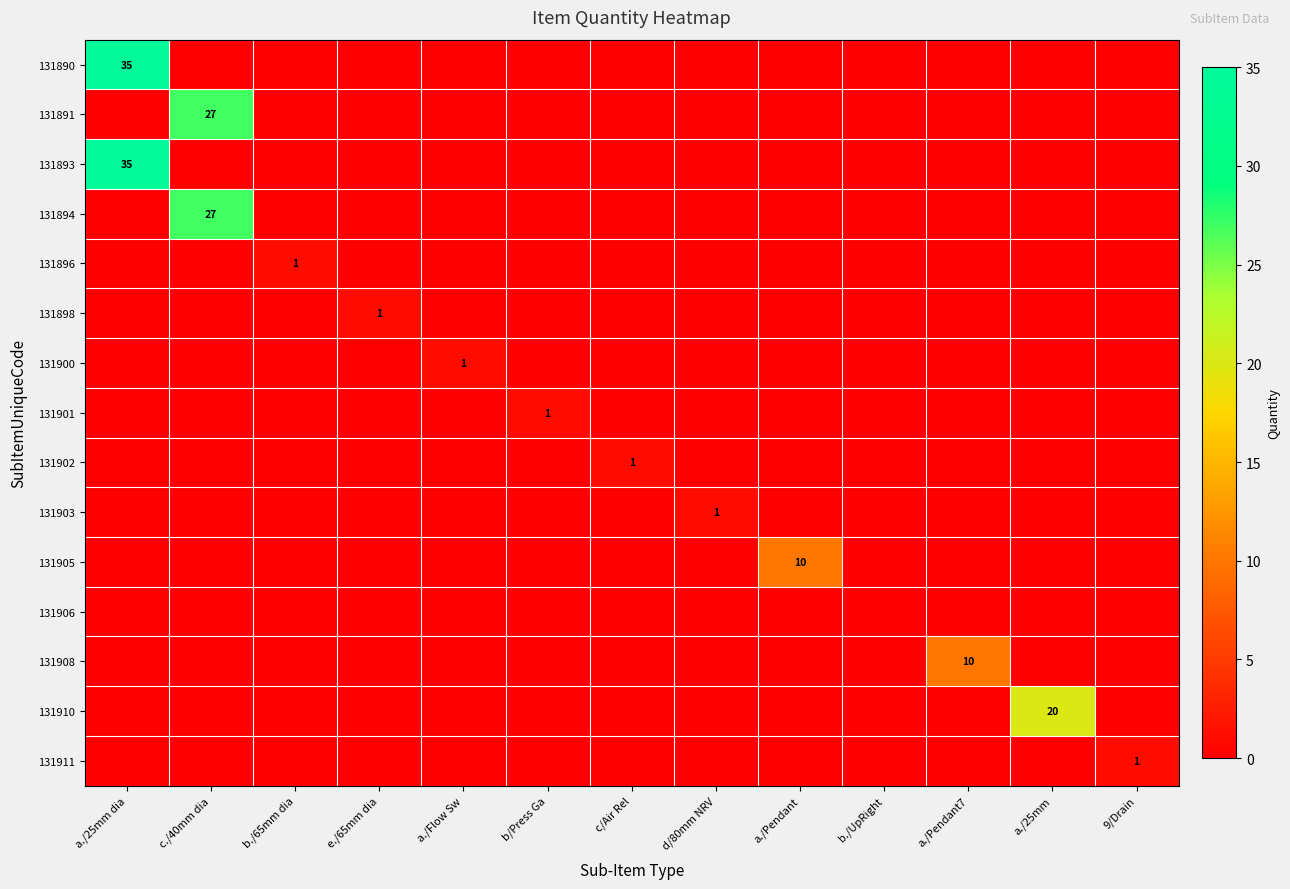

The value of 131896 at b./65mm dia is 1. True or false?

True